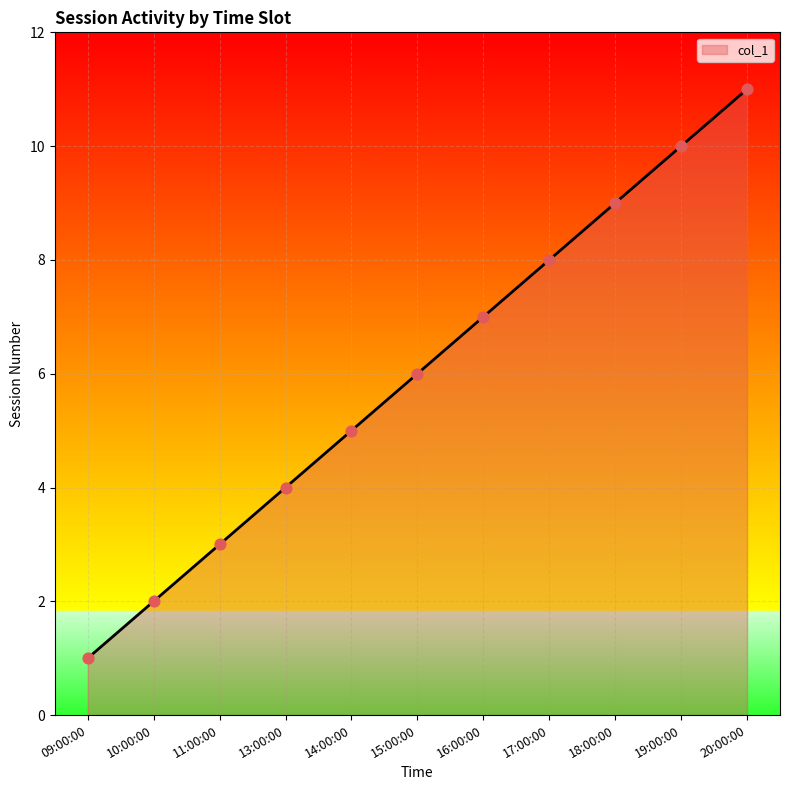

Which has a higher value, 11:00:00 or 17:00:00?

17:00:00